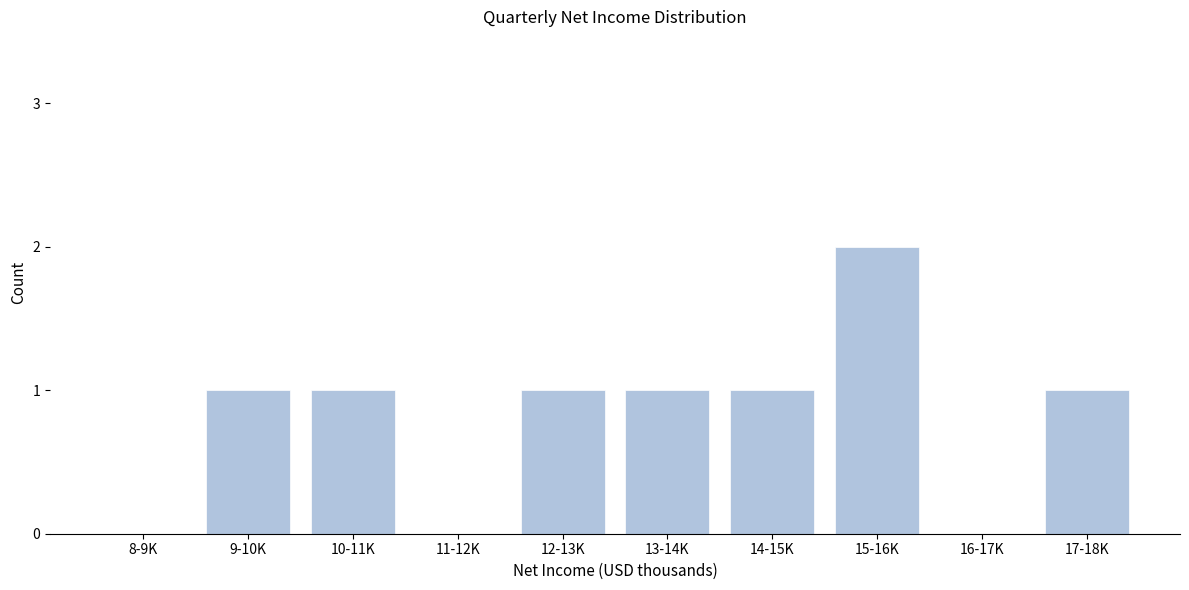

Reading left to right, what are all the values shown in this chart?

8-9K=0	9-10K=1	10-11K=1	11-12K=0	12-13K=1	13-14K=1	14-15K=1	15-16K=2	16-17K=0	17-18K=1